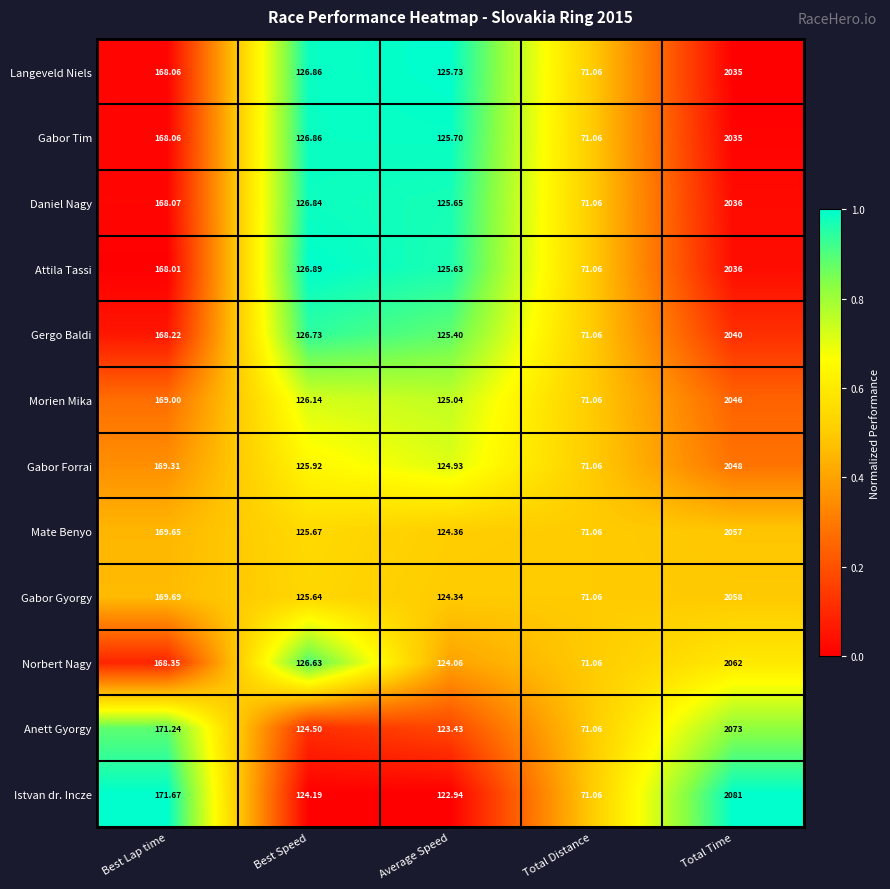

How many categories are shown in the chart?

5